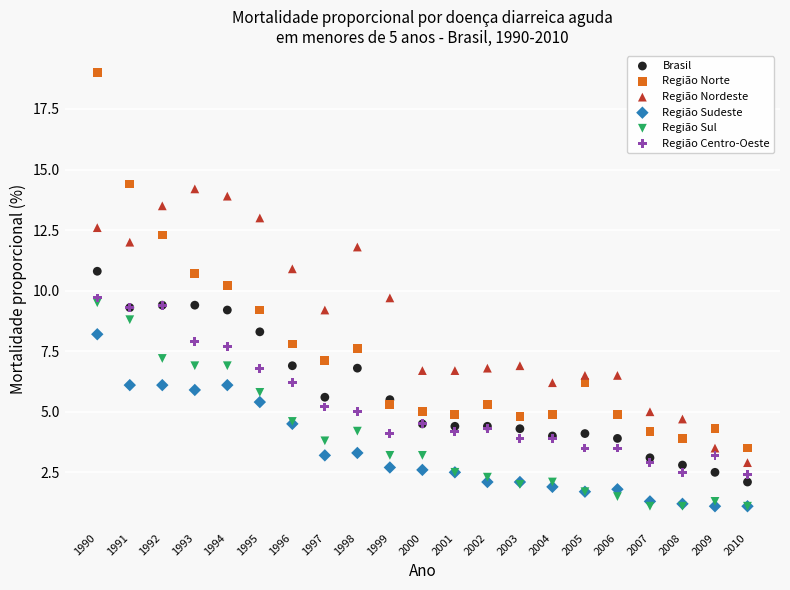

What is the X range (max minus min) for the scatter plot?

20.0